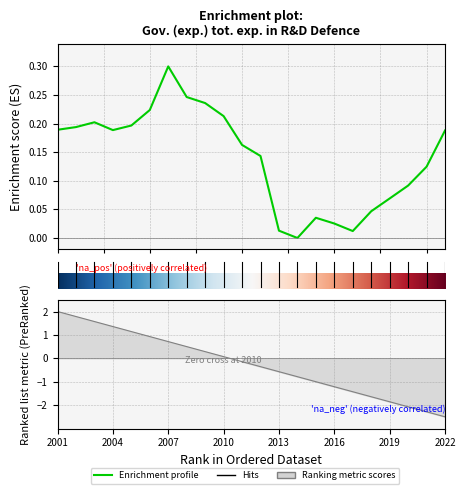

How many data points are above 0?

21